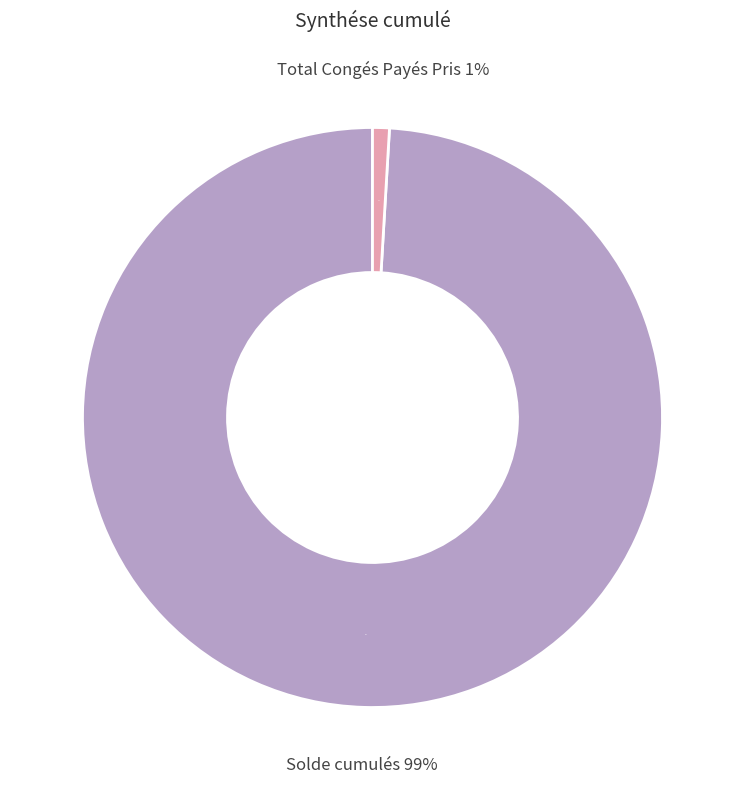

Which category has the biggest portion of the pie?

Solde cumulés